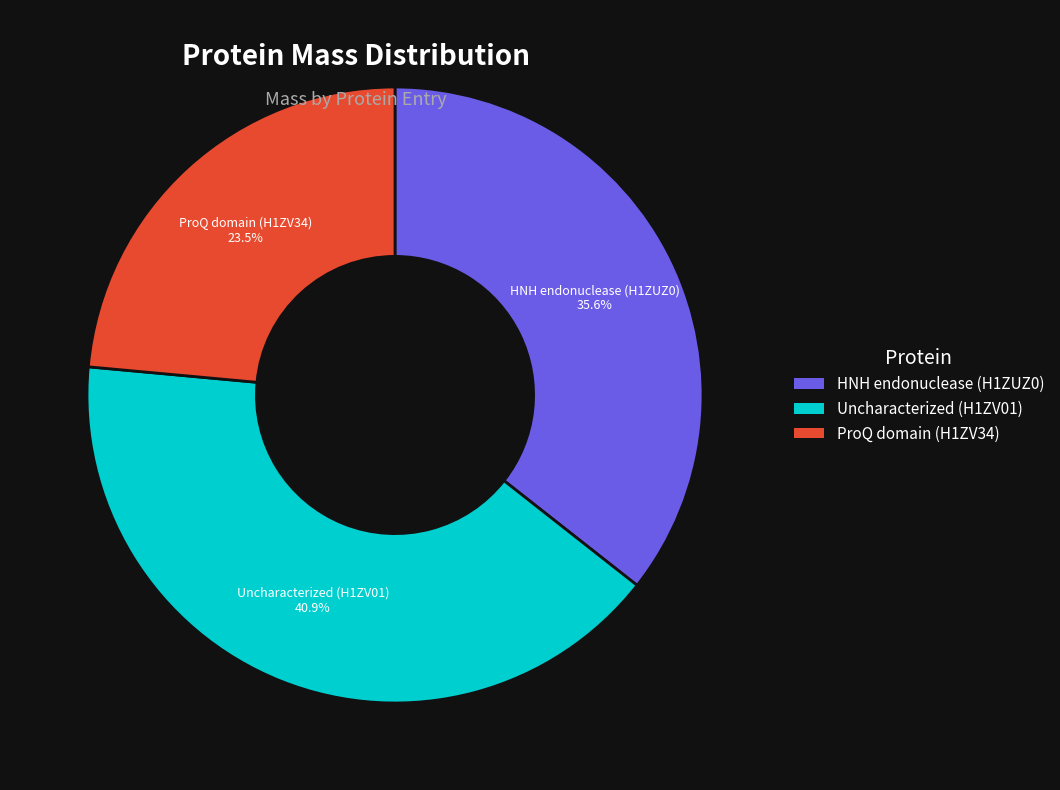

True or false: ProQ domain (H1ZV34) accounts for 31% of the total.

False